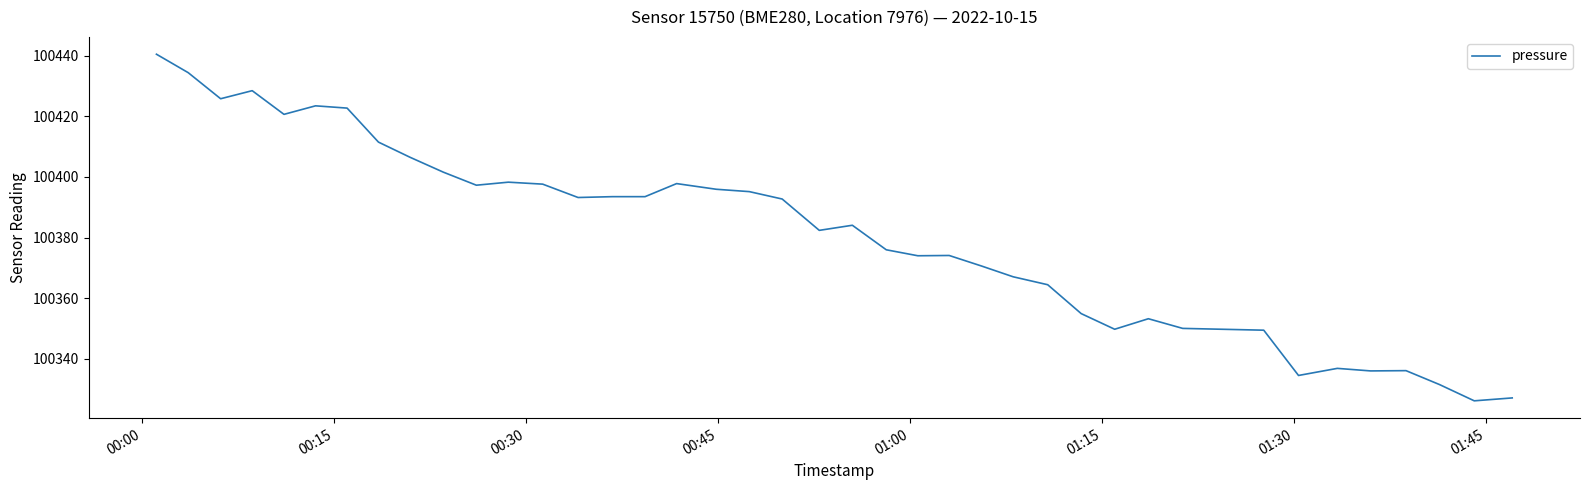

What is the difference between the maximum and minimum values?

114.4